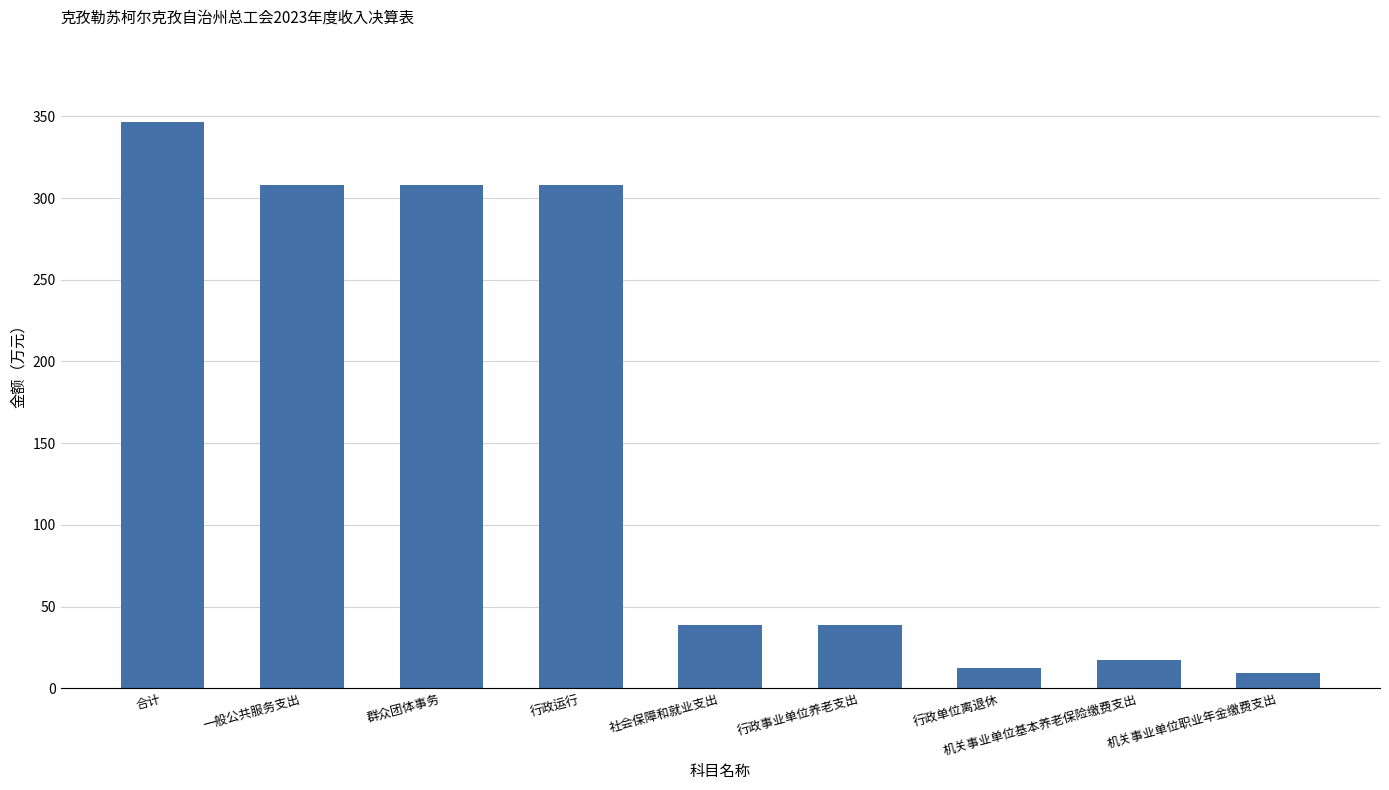

What position from the left is 行政事业单位养老支出?

6